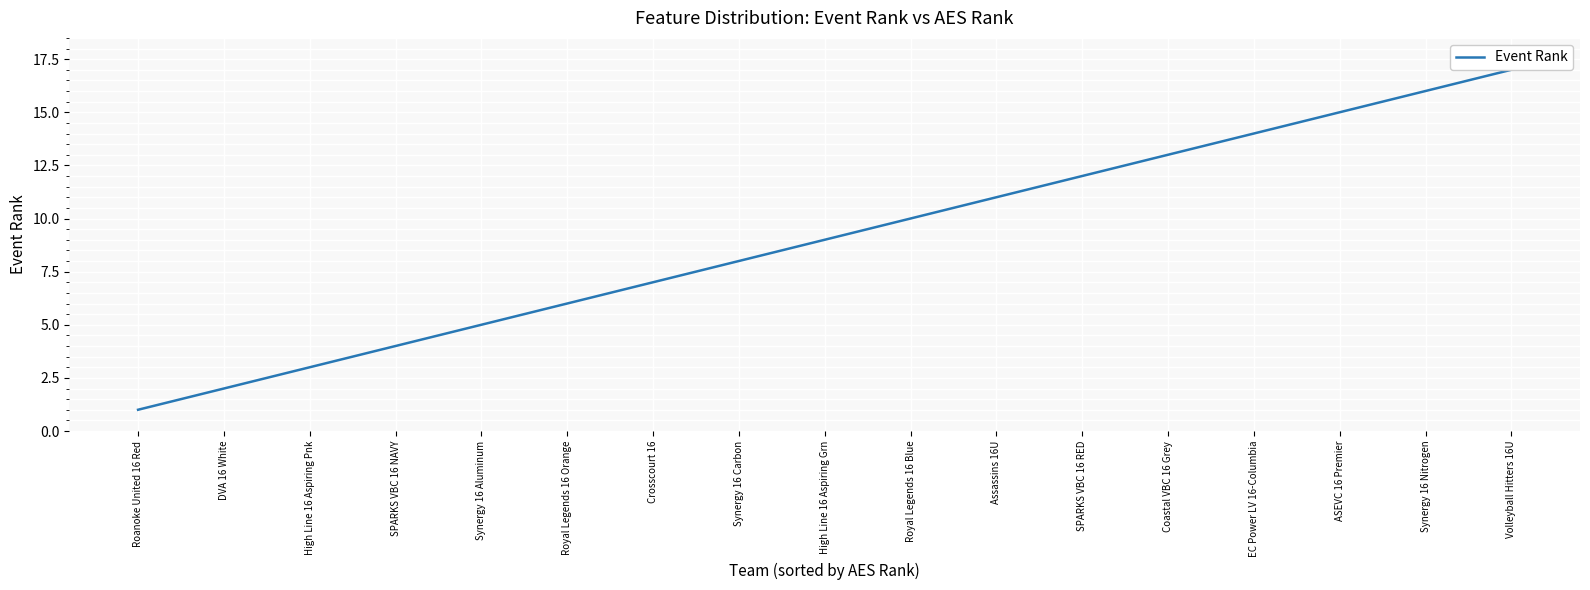

True or false: the data has more than 0 interior local peaks.

False